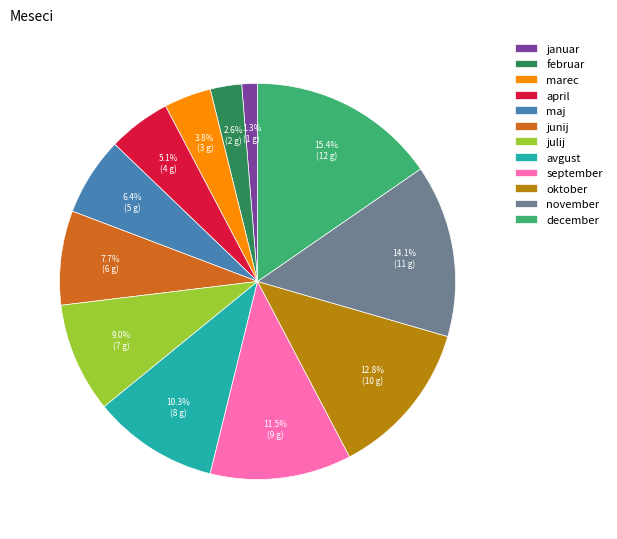

Which category has the smallest portion of the pie?

januar